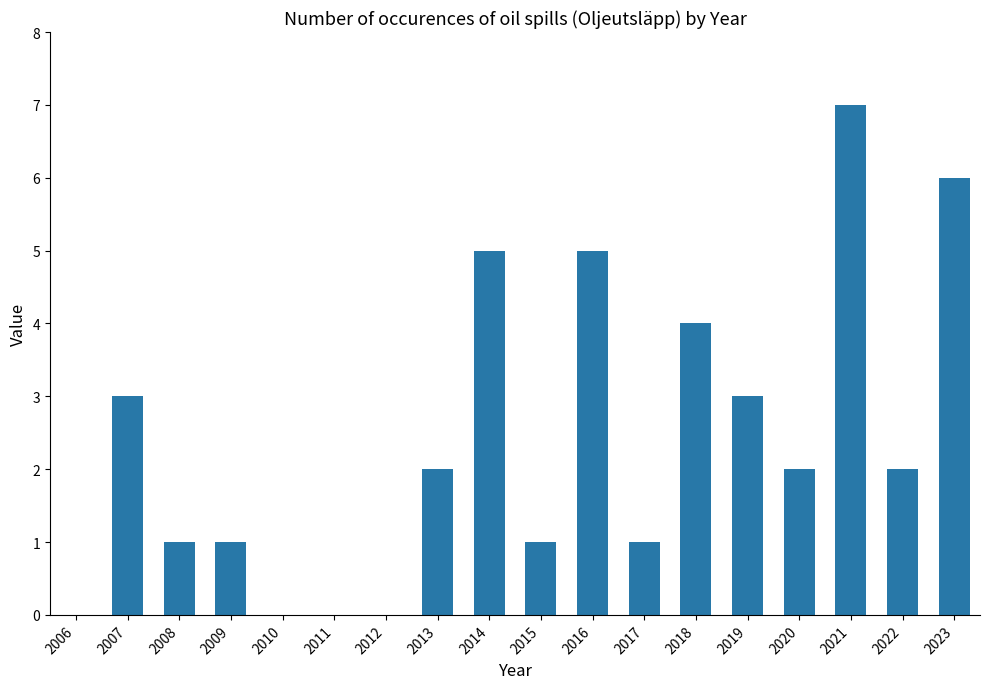

Which label corresponds to the largest value in the chart?

2021